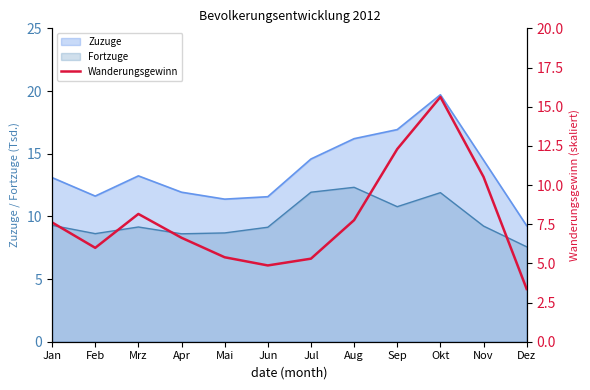

The chart shows a value of 5.4 at Mai. True or false?

True